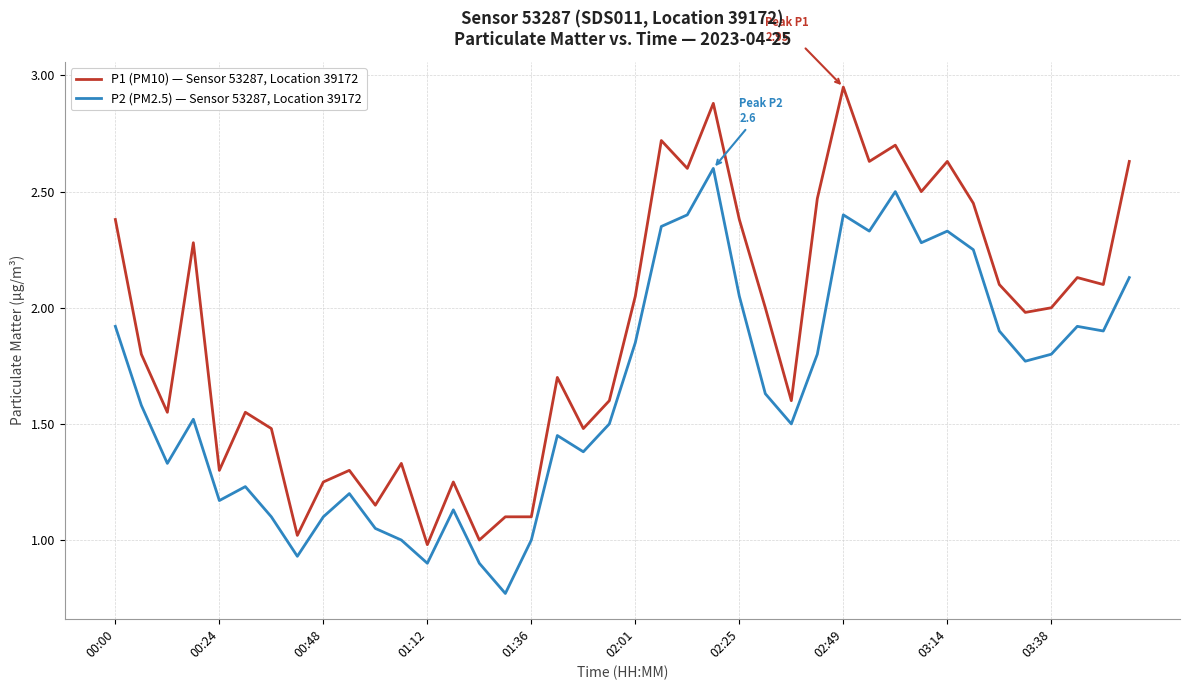

What are all the series names shown in the legend?

P1 (PM10) — Sensor 53287, Location 39172, P2 (PM2.5) — Sensor 53287, Location 39172